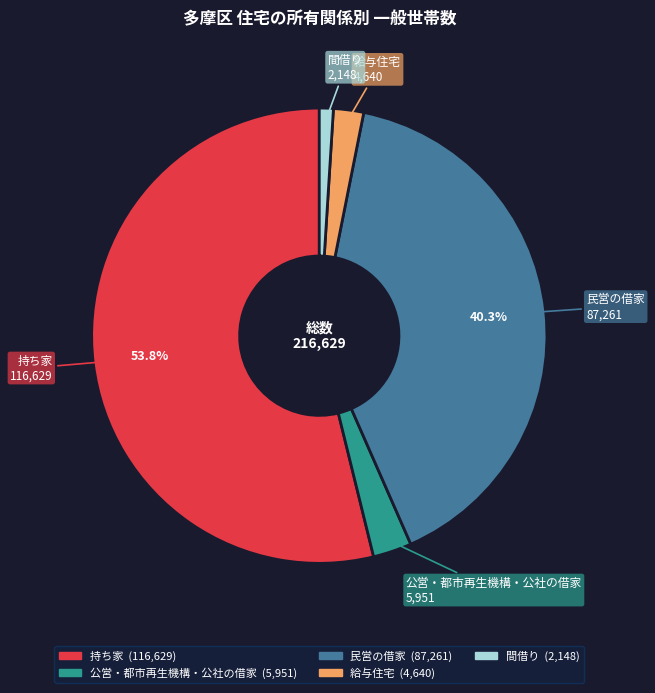

To the nearest percent, what percentage of the pie is 公営・都市再生機構・公社の借家?

3%